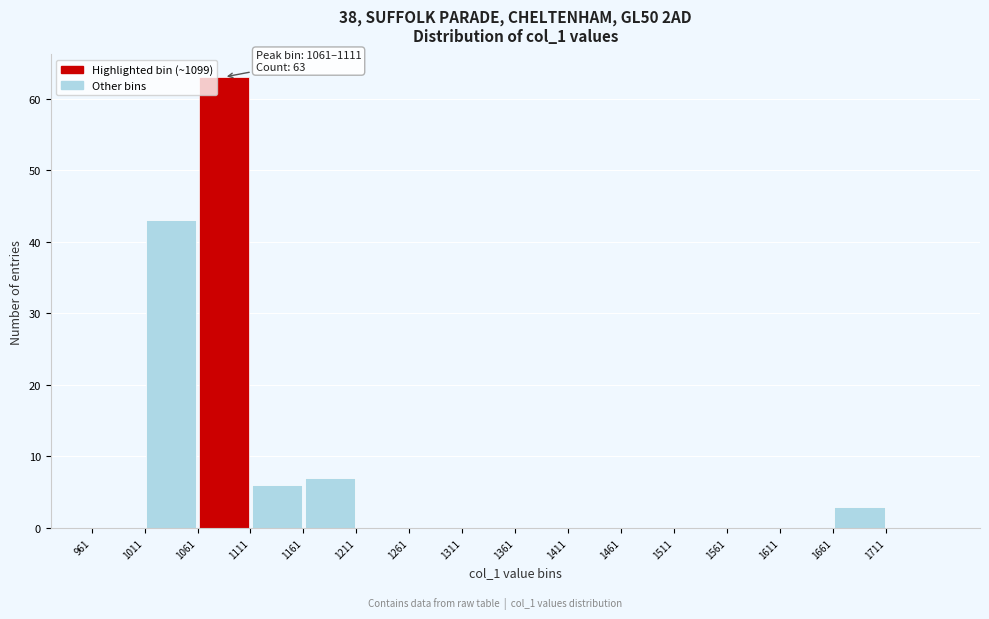

Which range on the x-axis has the tallest bar?

1061 to 1111